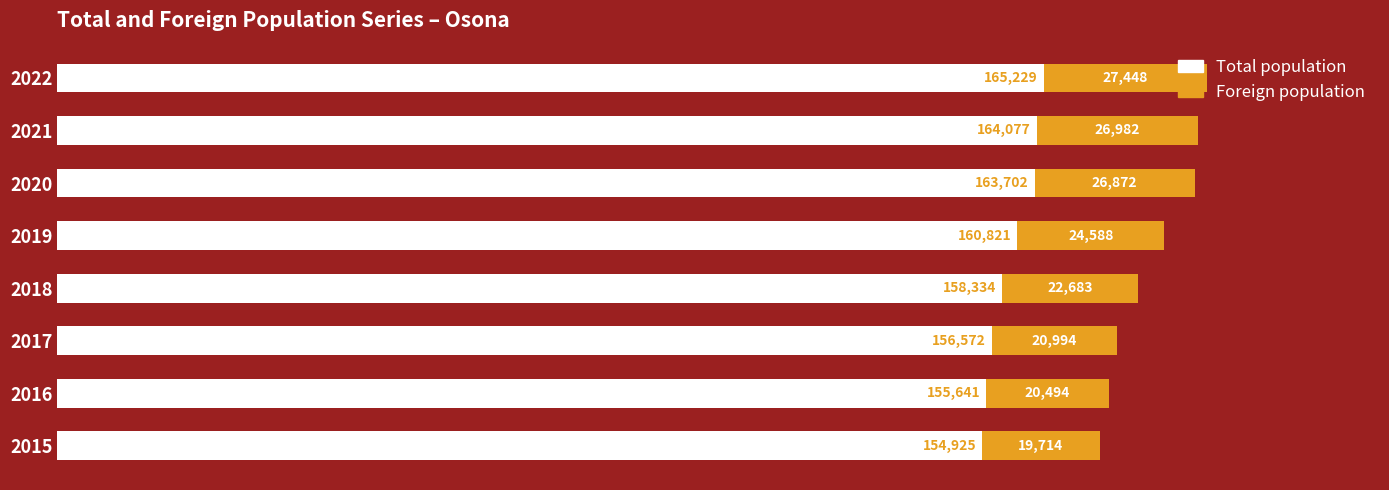

At which category is the sum across all series the highest?

2022